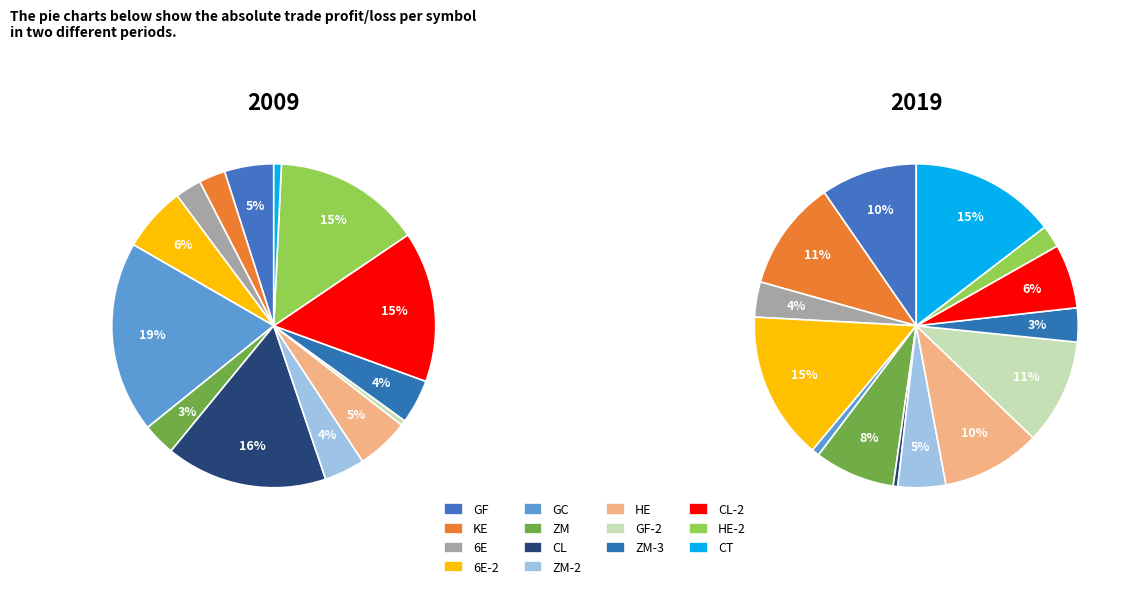

Does &ZM_CCB-3 represent more than half of the total?

No